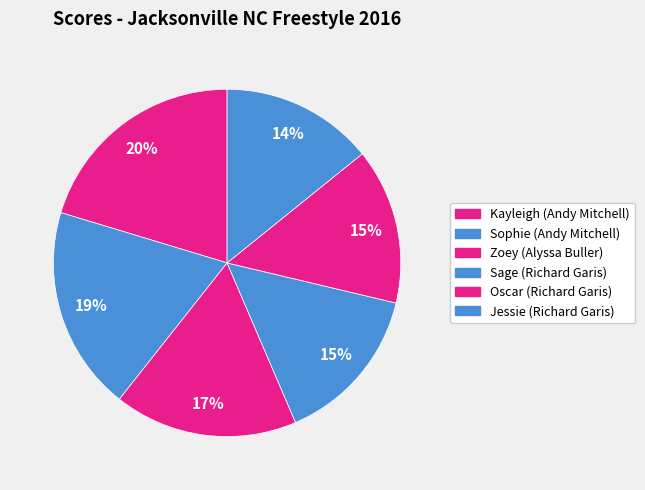

To the nearest percent, what percentage of the pie is Zoey (Alyssa Buller)?

17%